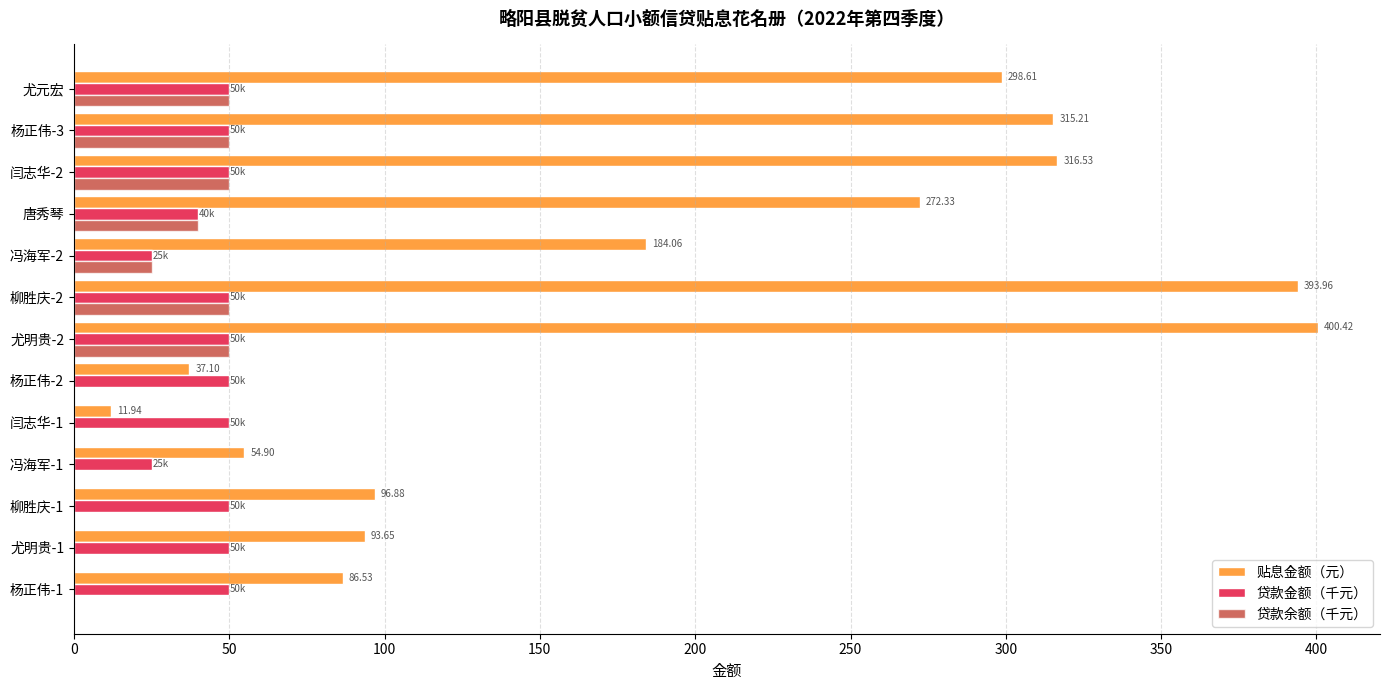

How many values in the 贴息金额（元） series exceed 184?

7